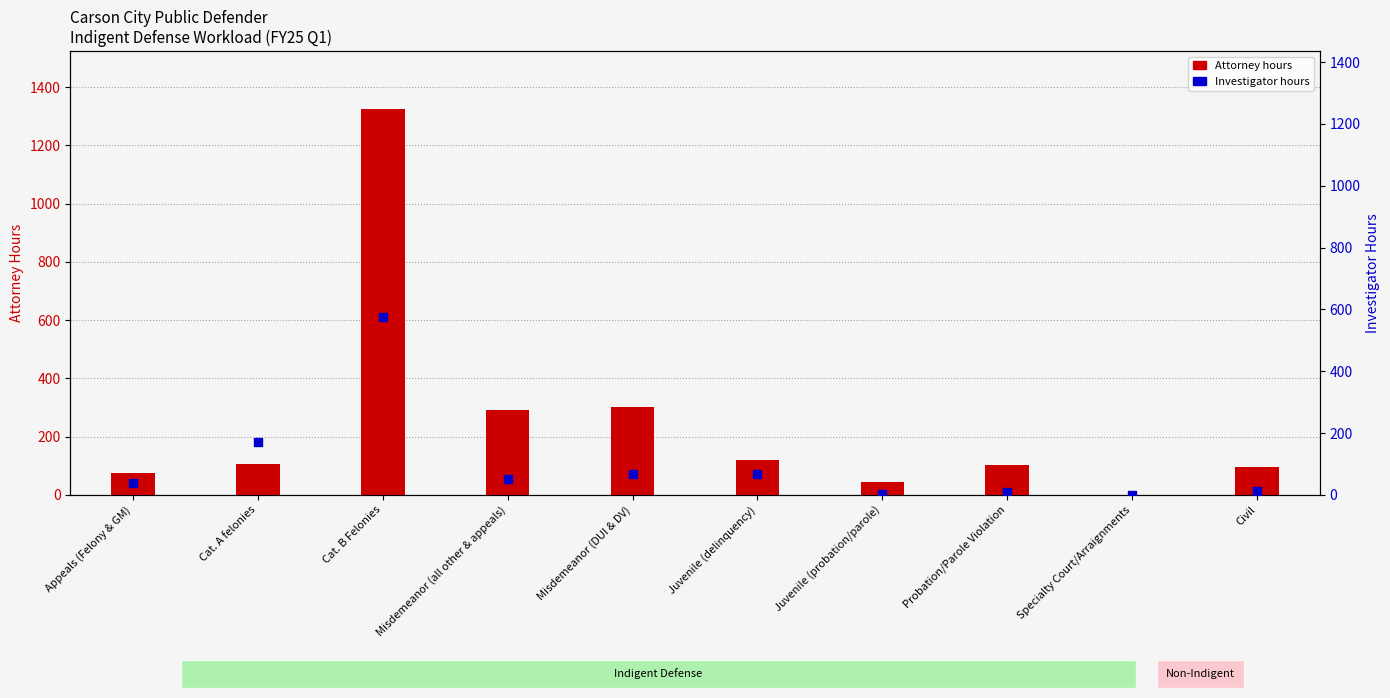

What is the total value across all series at Misdemeanor (DUI & DV)?

368.1